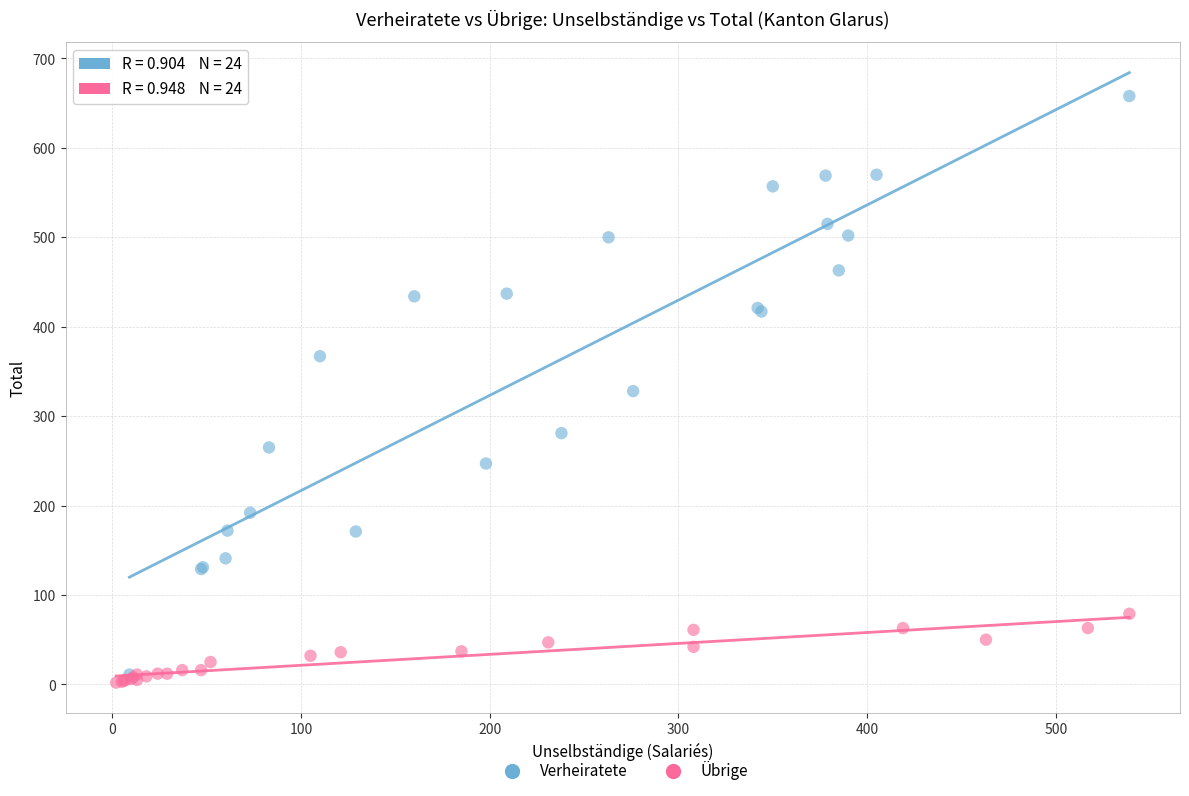

What are all the series names shown in the legend?

Verheiratete, Übrige